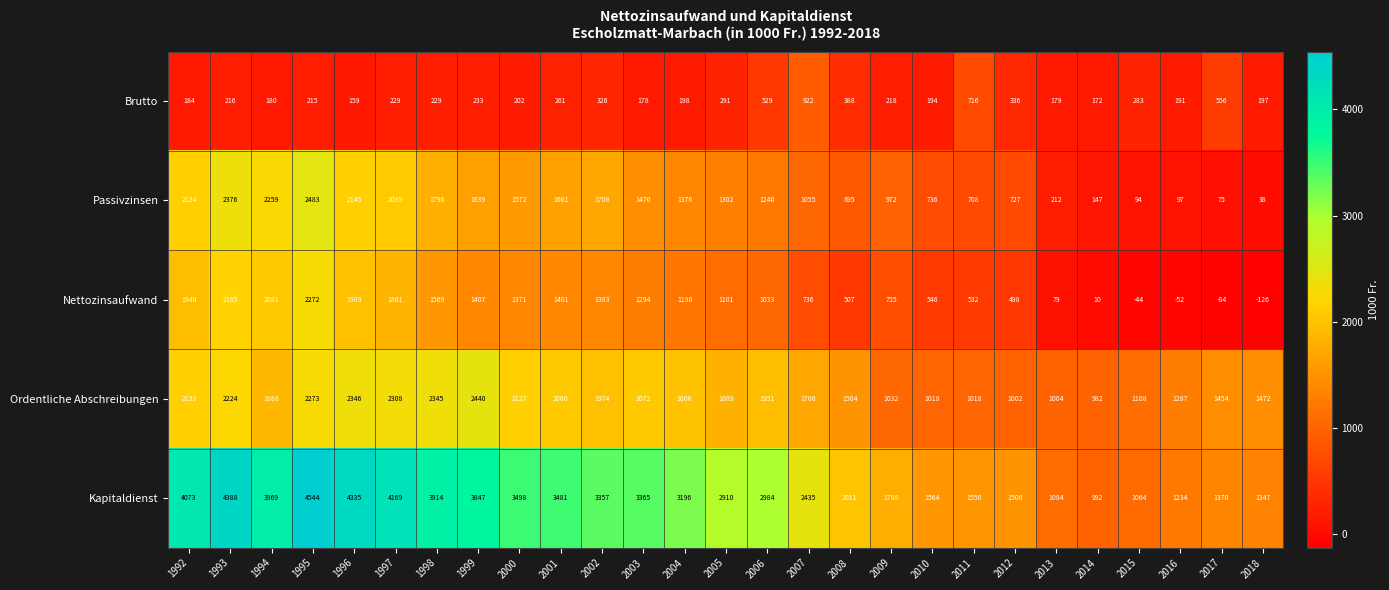

How many data points in Passivzinsen are less than 1302?

13